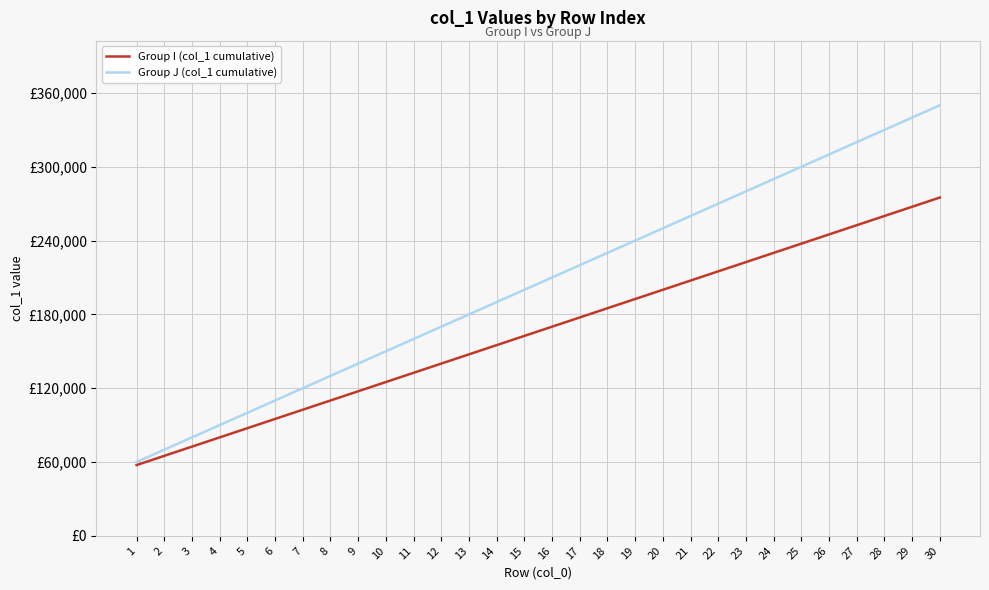

What value does the Group J (col_1 cumulative) series have at 9, to the nearest 50?

140000